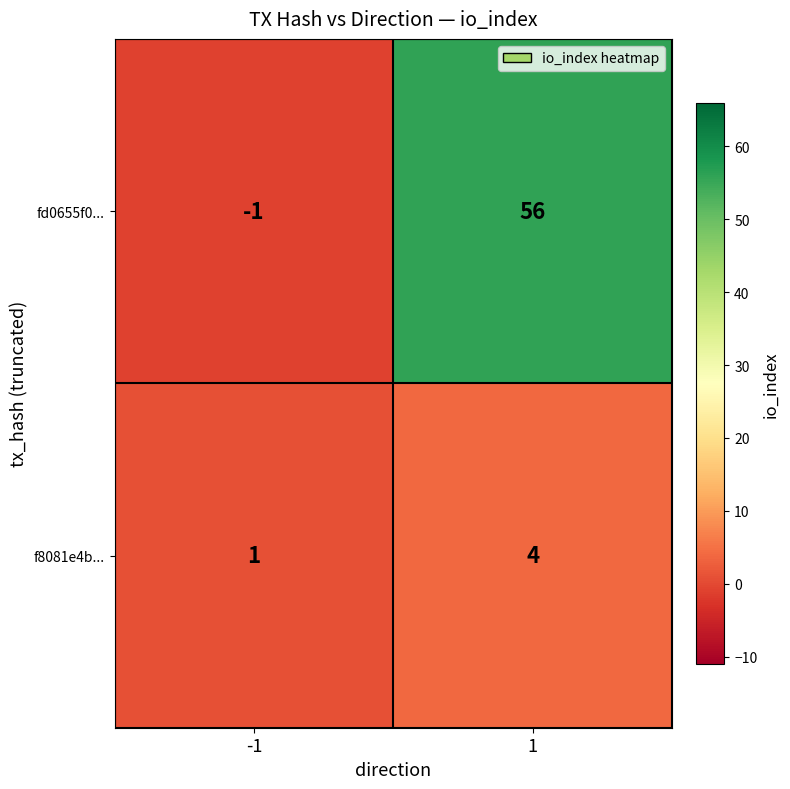

Reading left to right, extract all data points from this chart.

fd0655f0...: -1	56
f8081e4b...: 1	4